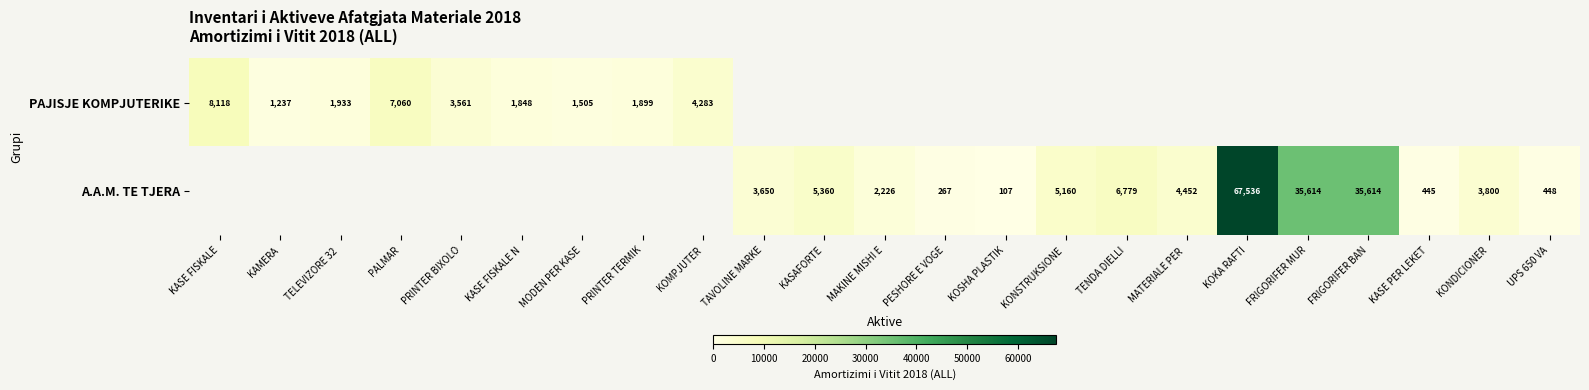

What is the greatest value displayed?

67536.5